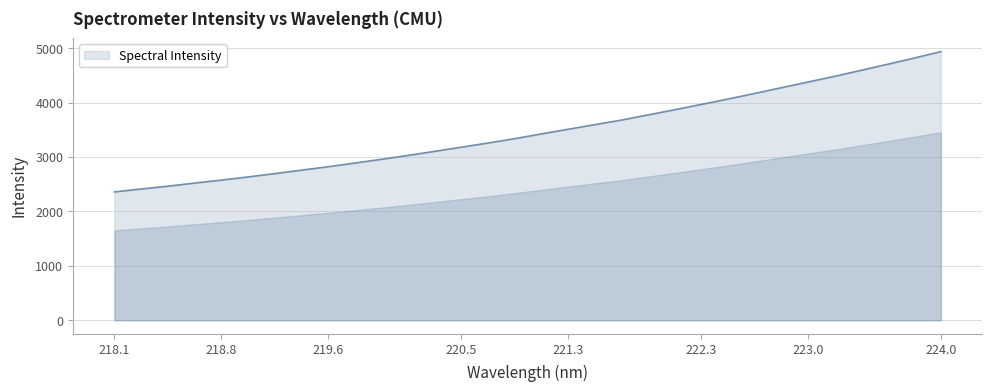

What is the minimum value shown in the chart?

2360.5